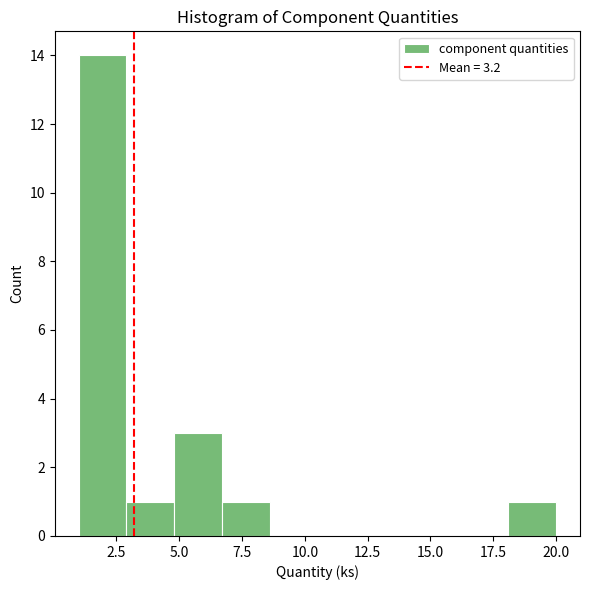

Read against the x-axis, roughly where is the centre of the tallest bar?

2.0